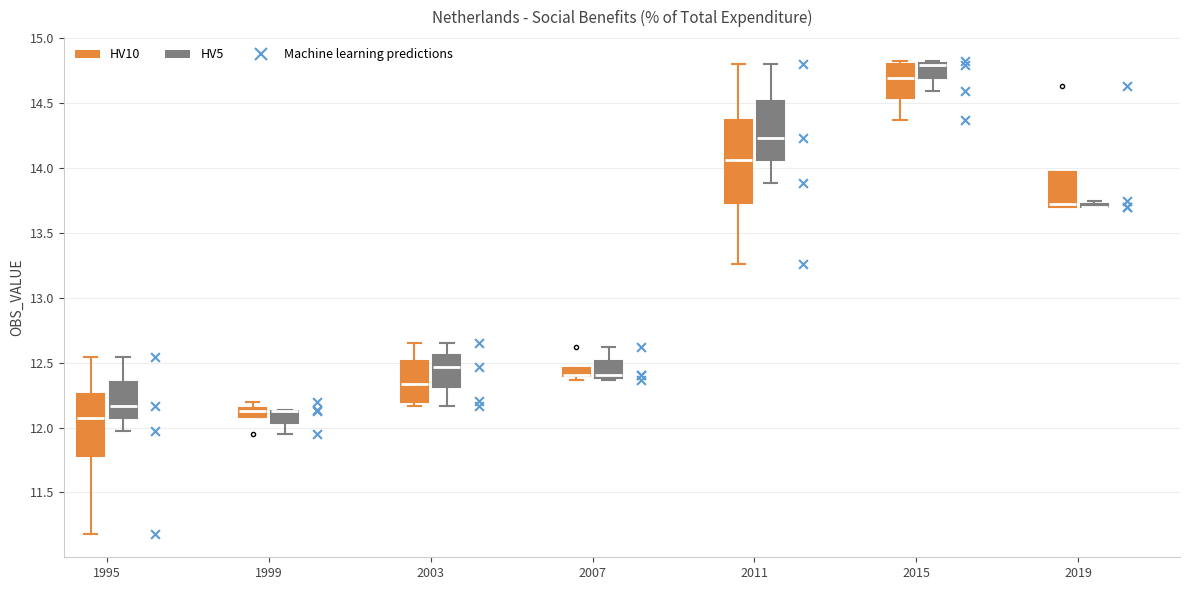

Comparing the boxes themselves (not the whiskers), which one is the tallest?

2011 (HV10)